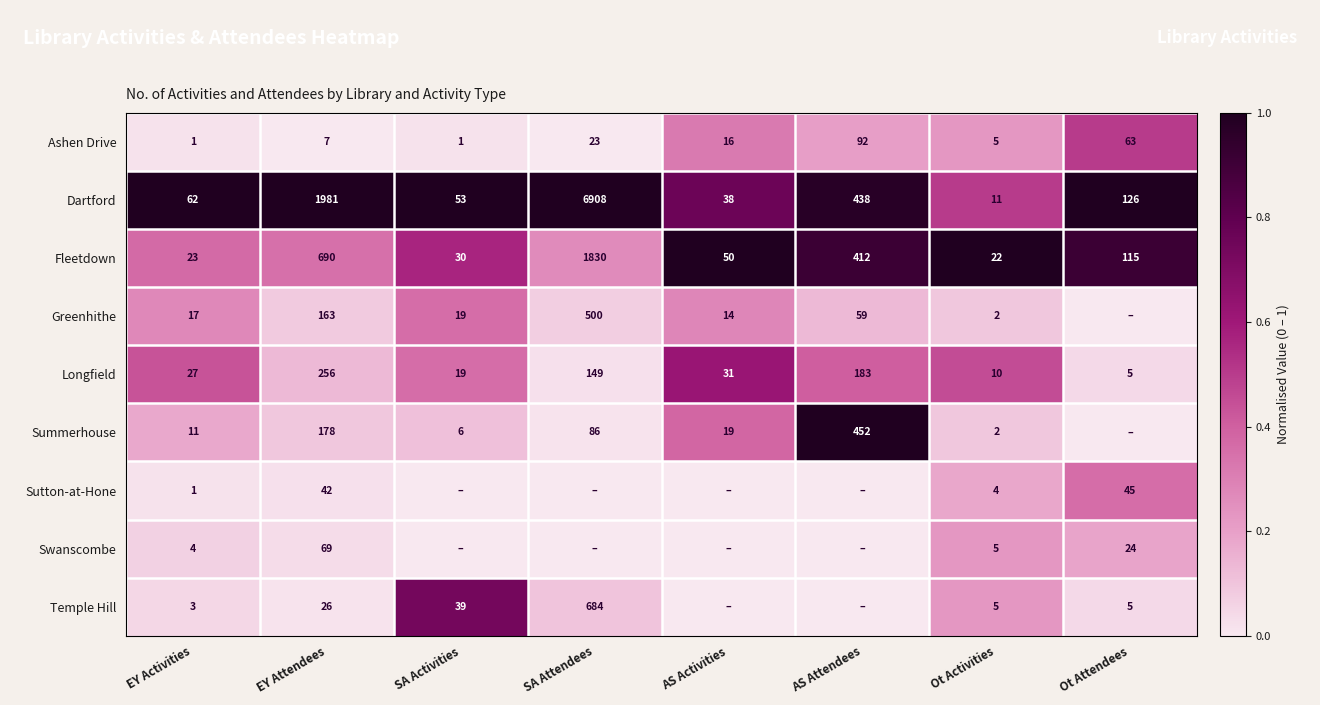

At which label does Dartford first exceed 126?

EY Attendees